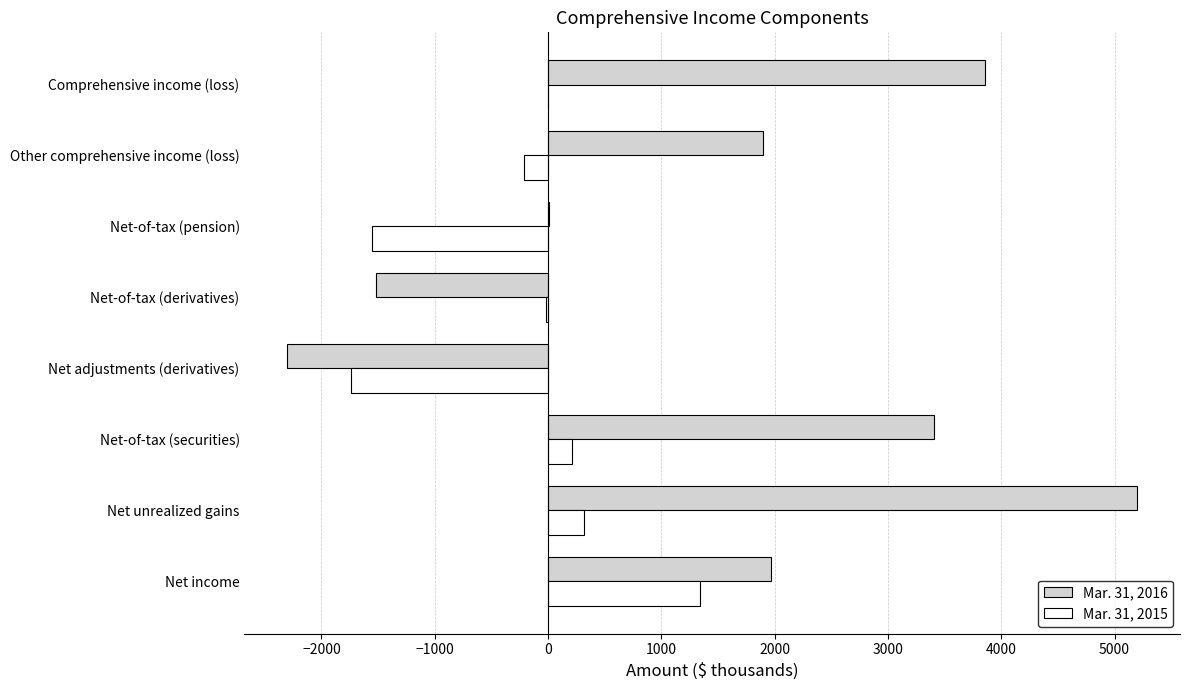

Which series changed the most between Net income and Other comprehensive income (loss)?

Mar. 31, 2015